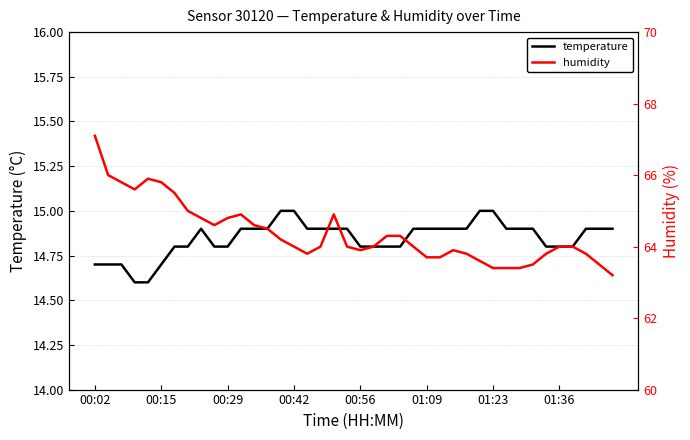

How many values in the humidity series are below 64?

15